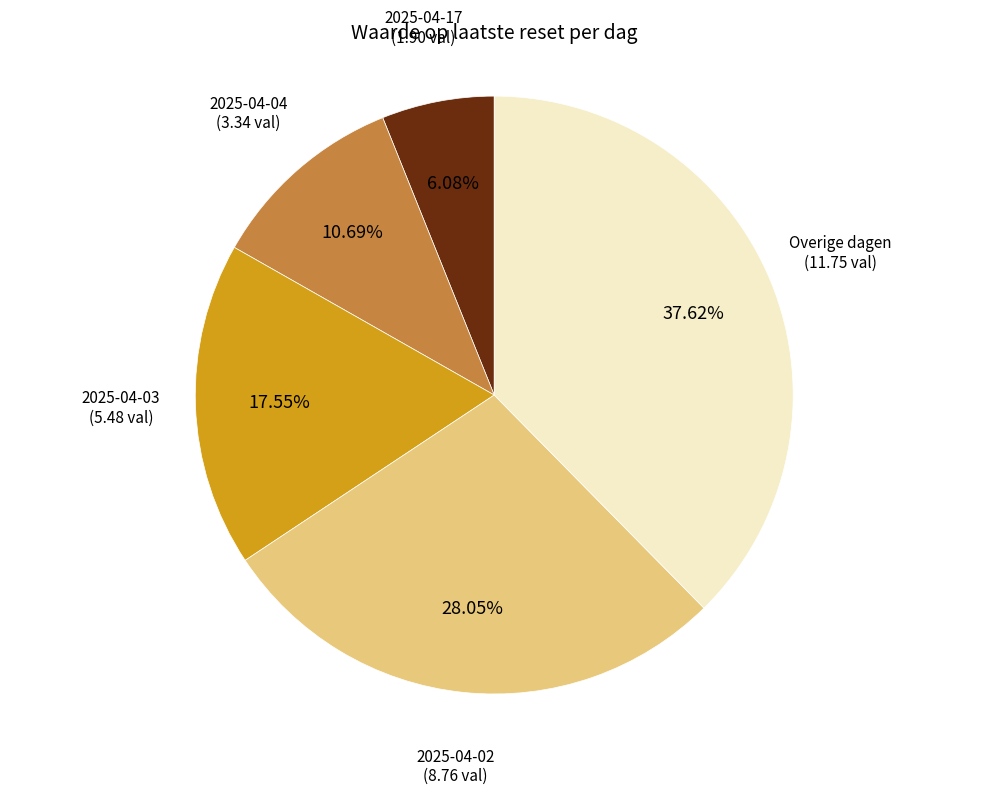

Does 2025-04-03 account for over 50% of the chart?

No